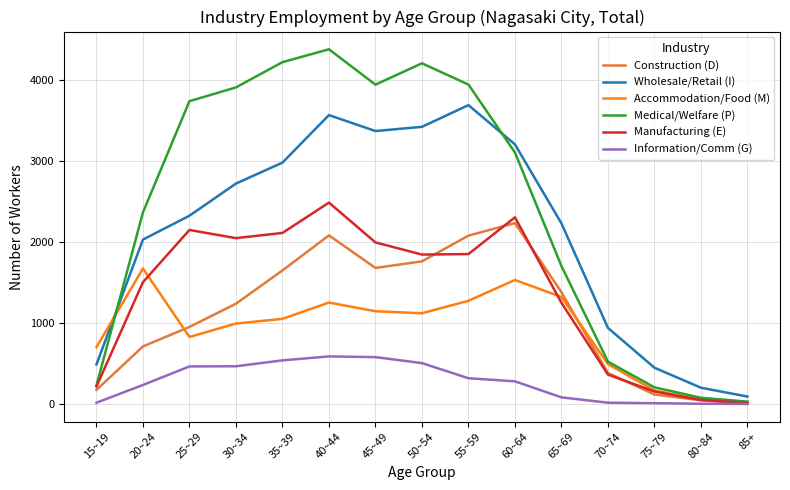

What is the difference between the highest and lowest values at 35~39?

3684